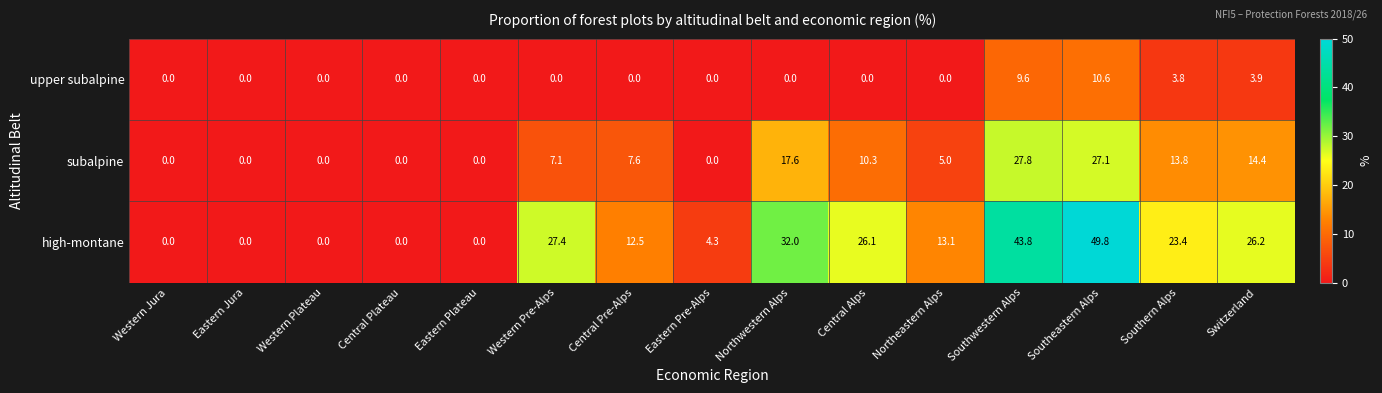

What is the difference between the maximum and second lowest values in the high-montane series?

49.8